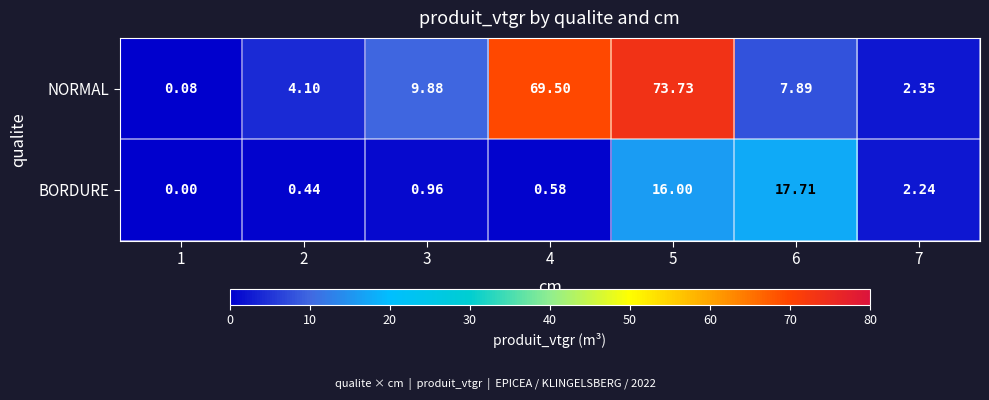

Which series changed the most between 4 and 7?

NORMAL